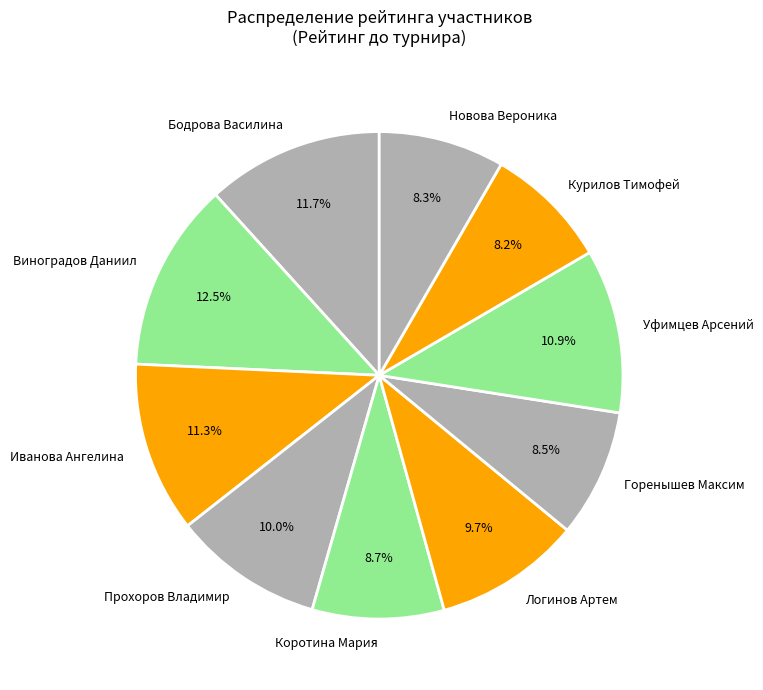

What percentage is NOT represented by Новова Вероника?

91.7%